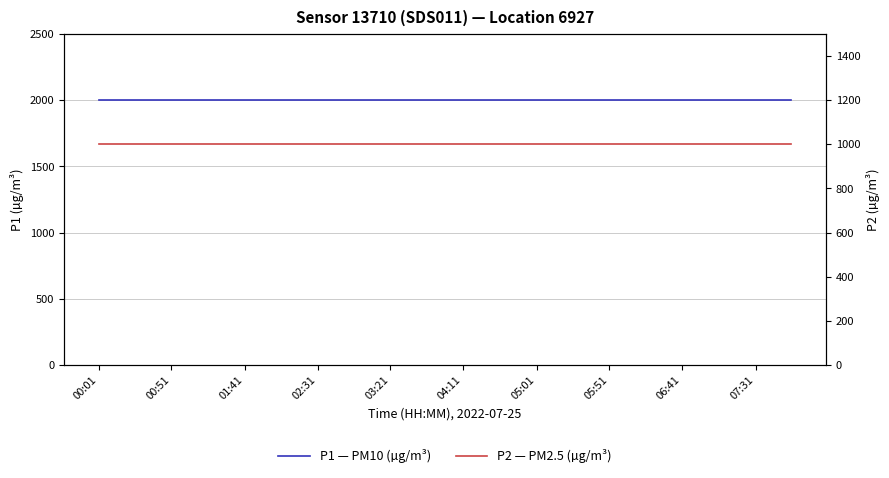

What is the difference between the highest and lowest values at 00:01?

1000.0